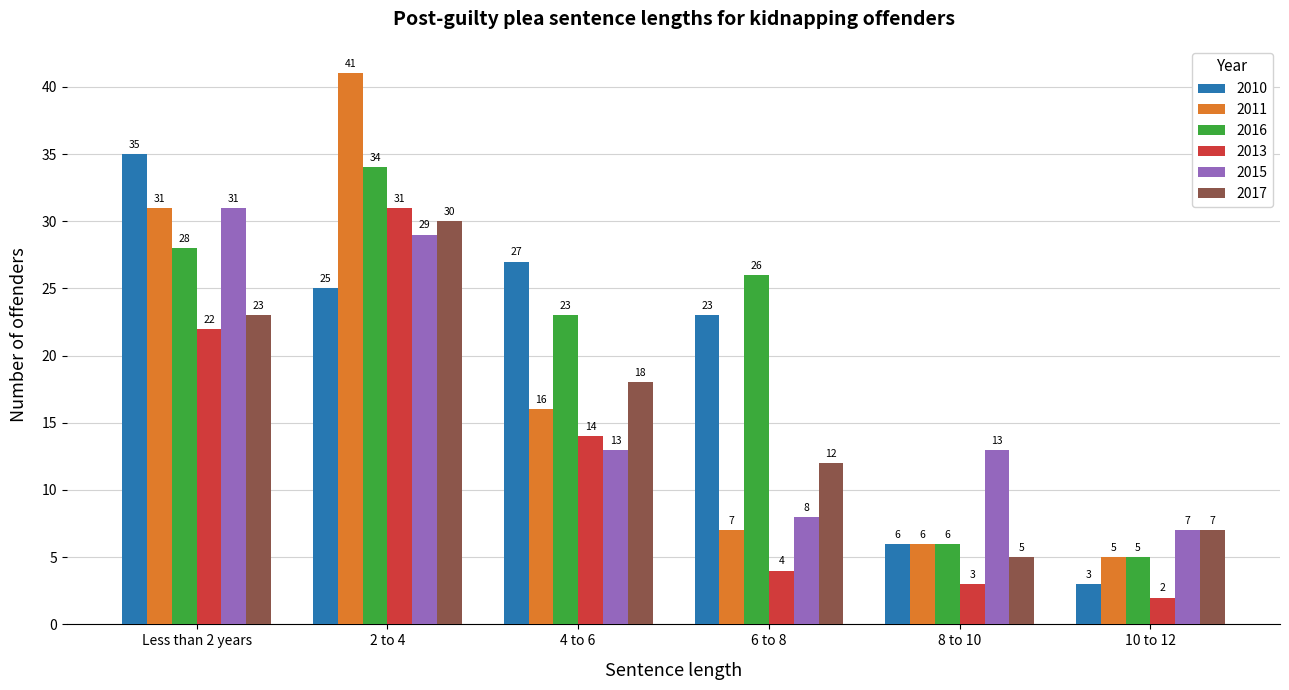

Rank the categories by 2013 value from lowest to highest.

10 to 12, 8 to 10, 6 to 8, 4 to 6, Less than 2 years, 2 to 4